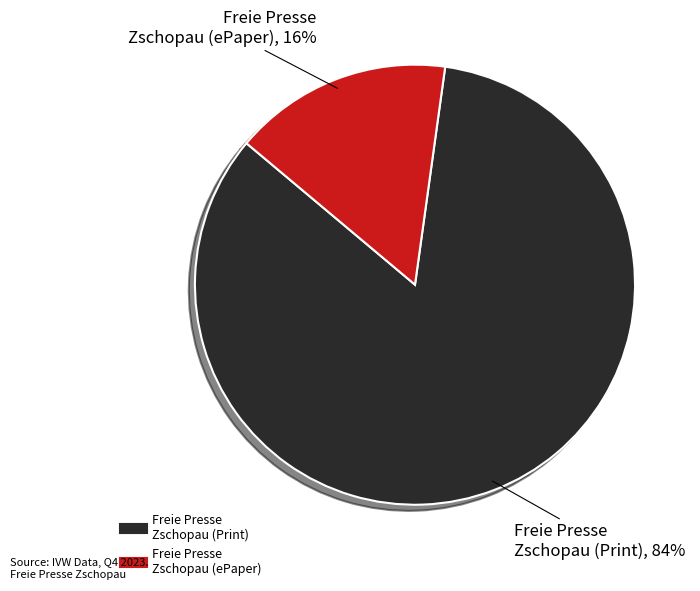

Does any single category account for the majority?

Yes